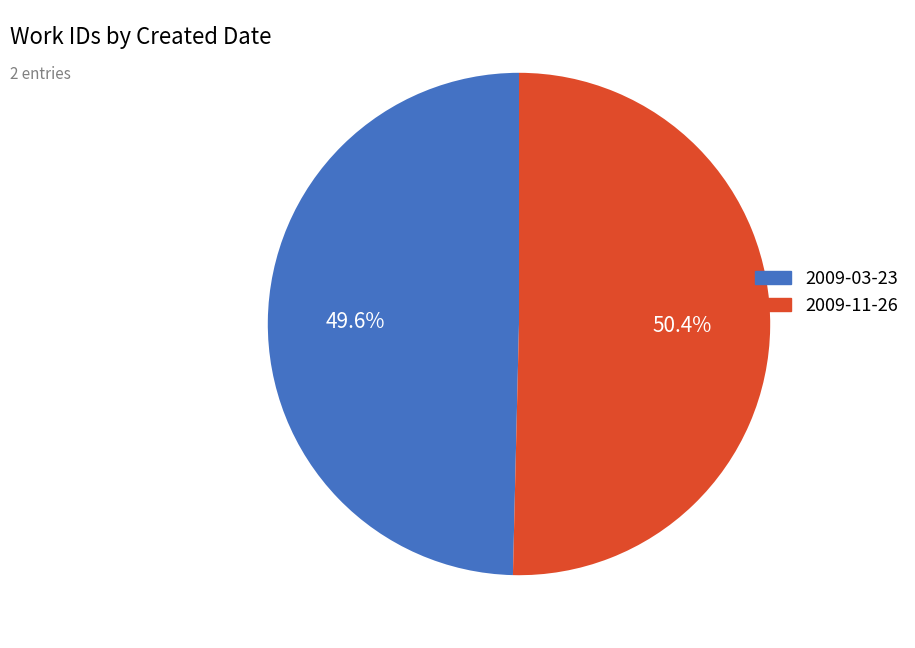

Count the number of slices in the pie.

2